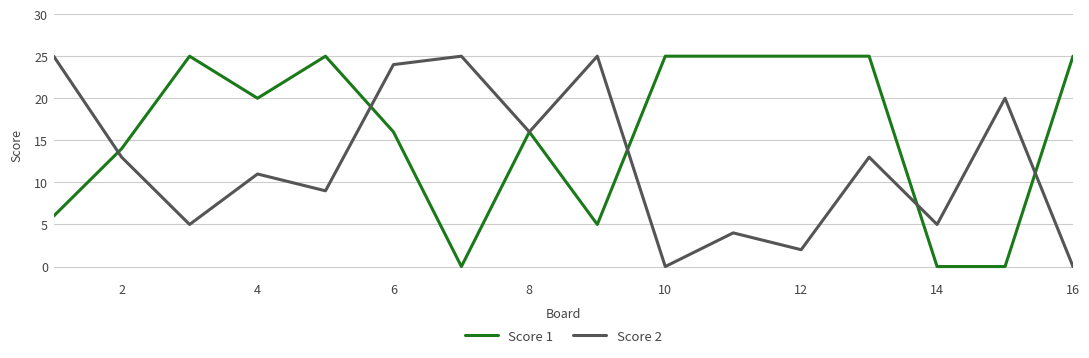

Which series has the largest total across all categories?

Score 1